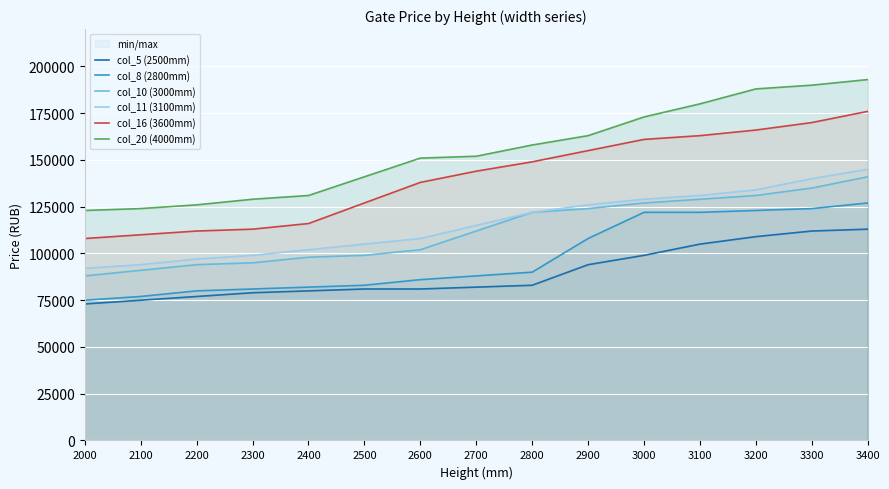

Reading right to left, what are all the values shown in this chart?

col_5 (2500mm): 113000	112000	109000	105000	99000	94000	83000	82000	81000	81000	80000	79000	77000	75000	73000
col_8 (2800mm): 127000	124000	123000	122000	122000	108000	90000	88000	86000	83000	82000	81000	80000	77000	75000
col_10 (3000mm): 141000	135000	131000	129000	127000	124000	122000	112000	102000	99000	98000	95000	94000	91000	88000
col_11 (3100mm): 145000	140000	134000	131000	129000	126000	122000	115000	108000	105000	102000	99000	97000	94000	92000
col_16 (3600mm): 176000	170000	166000	163000	161000	155000	149000	144000	138000	127000	116000	113000	112000	110000	108000
col_20 (4000mm): 193000	190000	188000	180000	173000	163000	158000	152000	151000	141000	131000	129000	126000	124000	123000